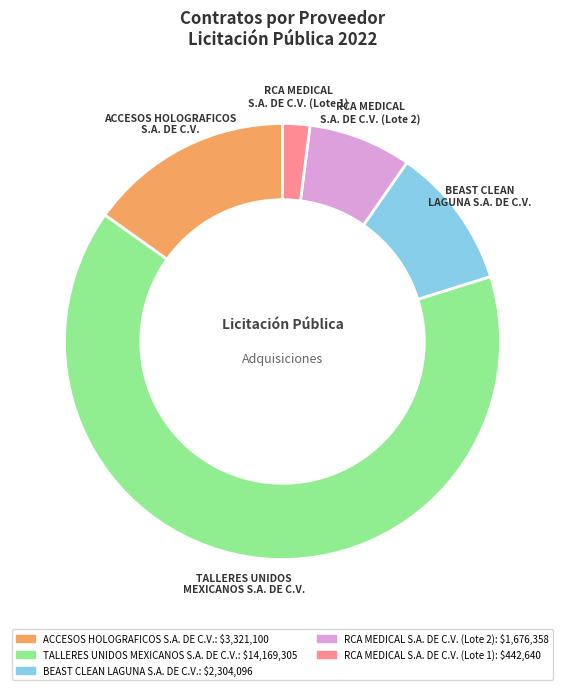

What is the ratio of the value at ACCESOS HOLOGRAFICOS
S.A. DE C.V. to the value at RCA MEDICAL
S.A. DE C.V. (Lote 2)?

2.0